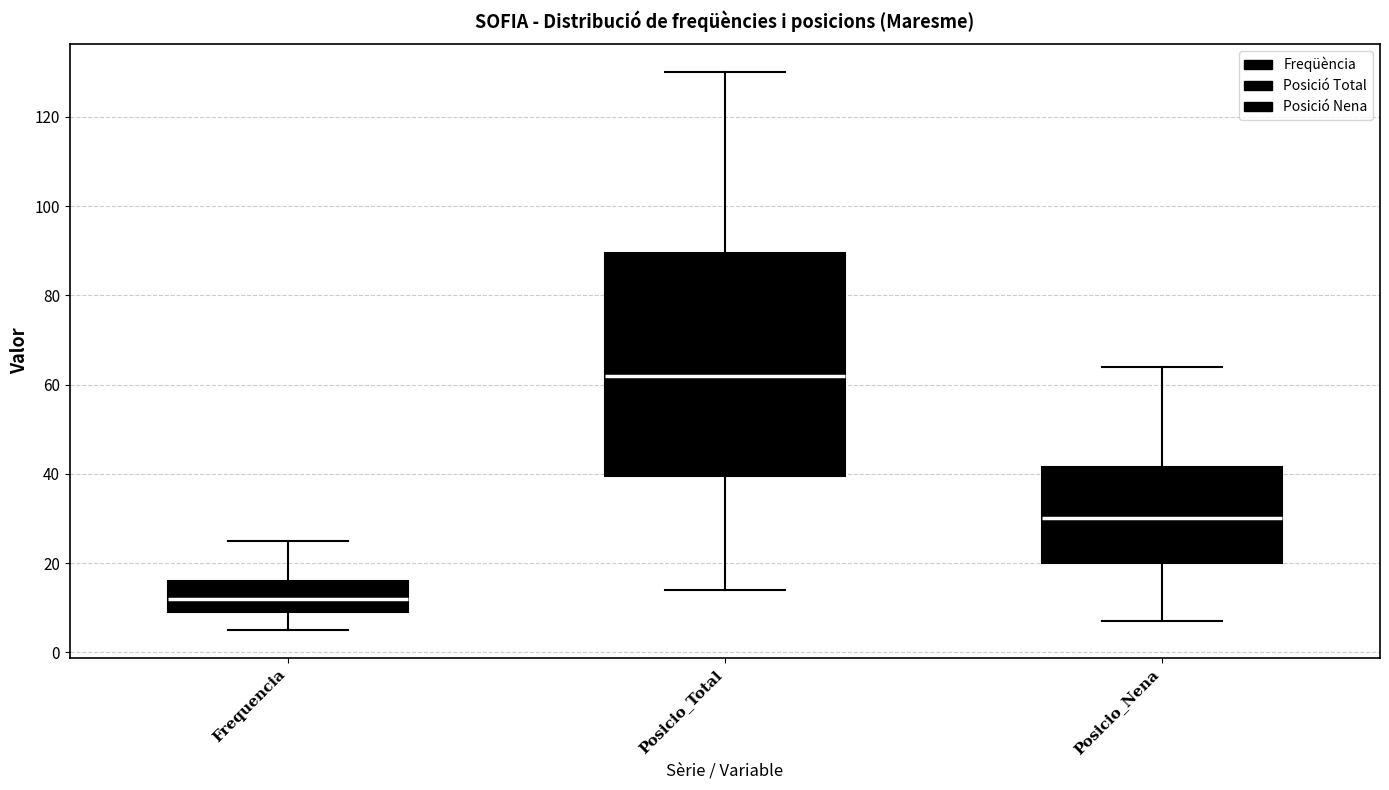

Where does the median line of the box for Posicio_Total sit on the y-axis? The values are not printed on the chart, so give them approximately, as read against the axis.

62